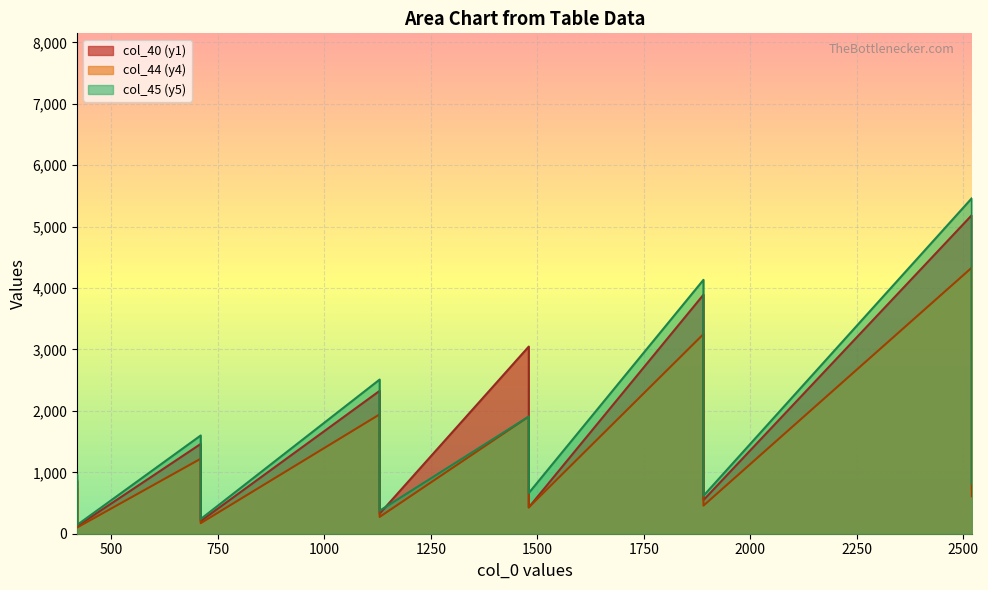

What is the average value of the col_40 (y1) series?

1478.5